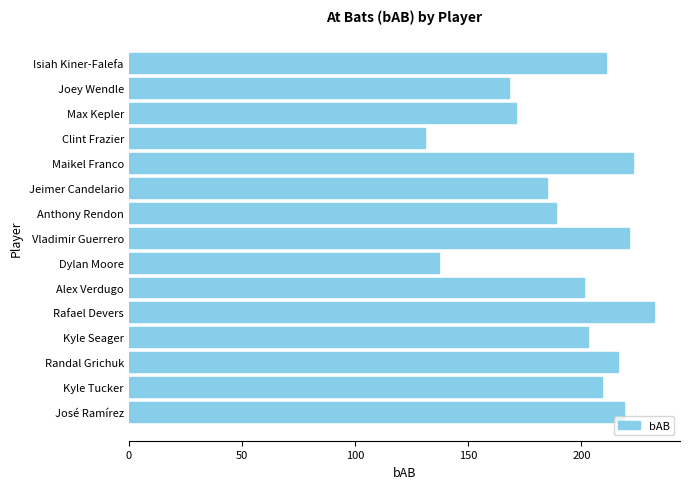

At which category does the chart reach its minimum across all series?

Clint Frazier